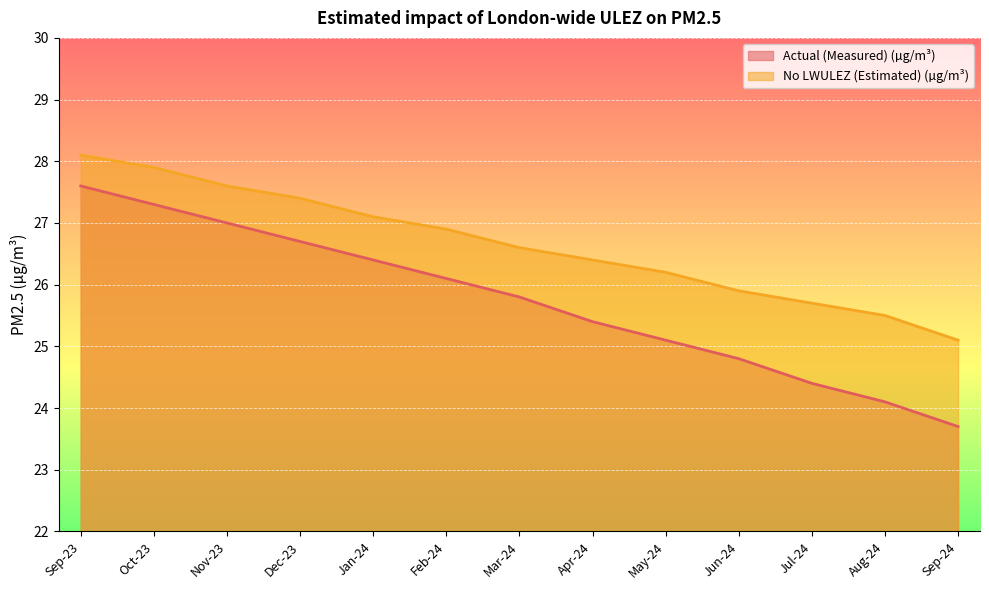

True or false: Actual (Measured) (µg/m³) and No LWULEZ (Estimated) (µg/m³) cross at least once.

False